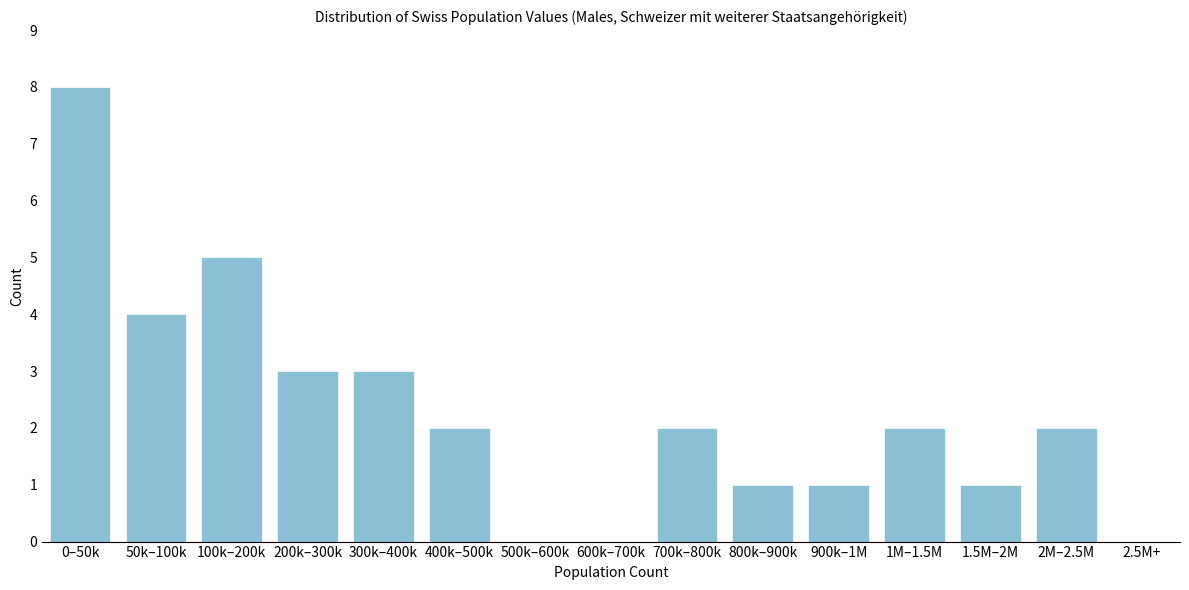

Reading left to right, what are all the values shown in this chart?

0–50k=8	50k–100k=4	100k–200k=5	200k–300k=3	300k–400k=3	400k–500k=2	500k–600k=0	600k–700k=0	700k–800k=2	800k–900k=1	900k–1M=1	1M–1.5M=2	1.5M–2M=1	2M–2.5M=2	2.5M+=0